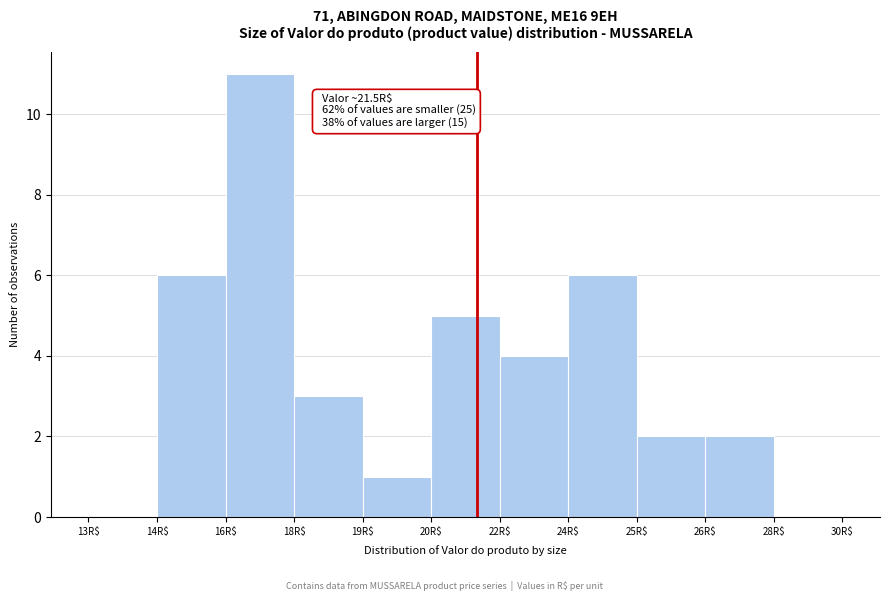

What is the approximate value at 22R$?

4